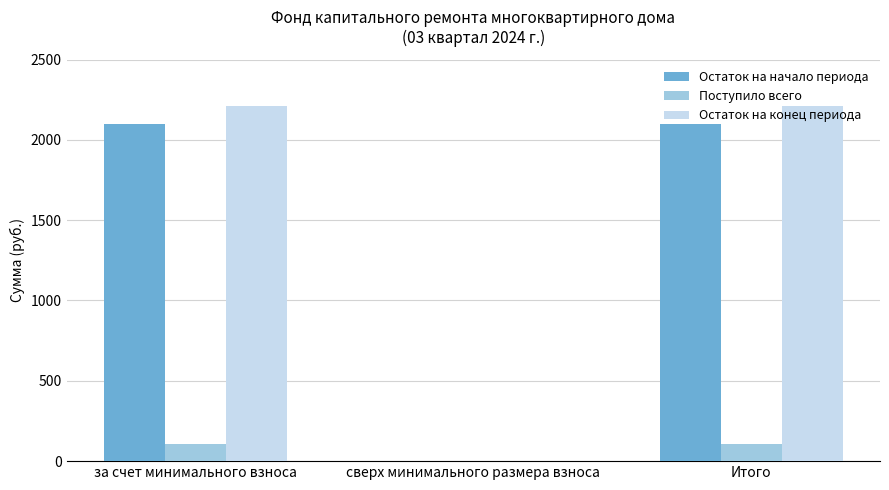

What value does the Остаток на начало периода series have at Итого?

2101.7